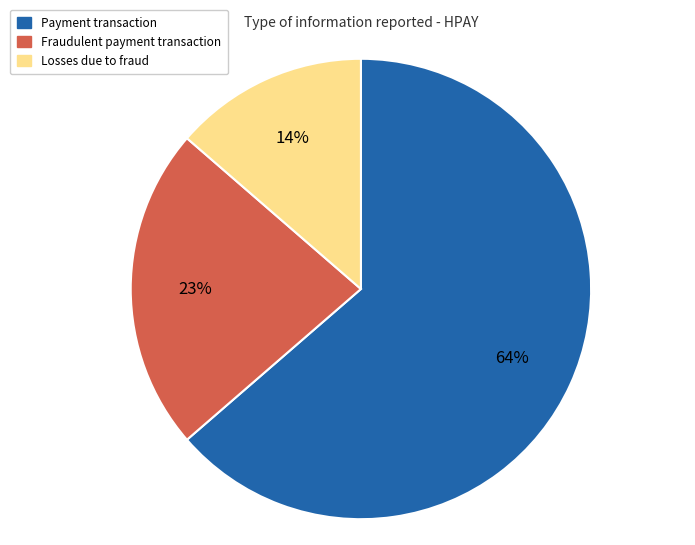

How many segments does this pie chart have?

3